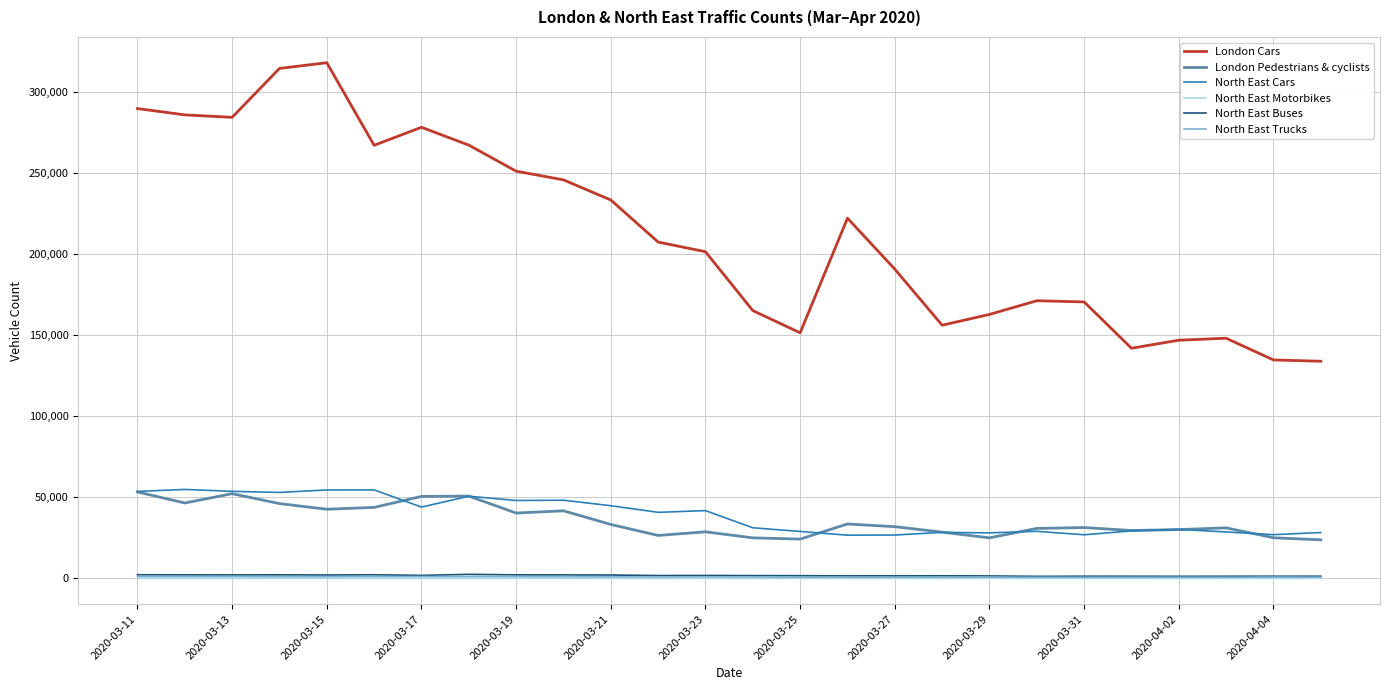

True or false: North East Motorbikes and London Cars intersect in this chart.

False